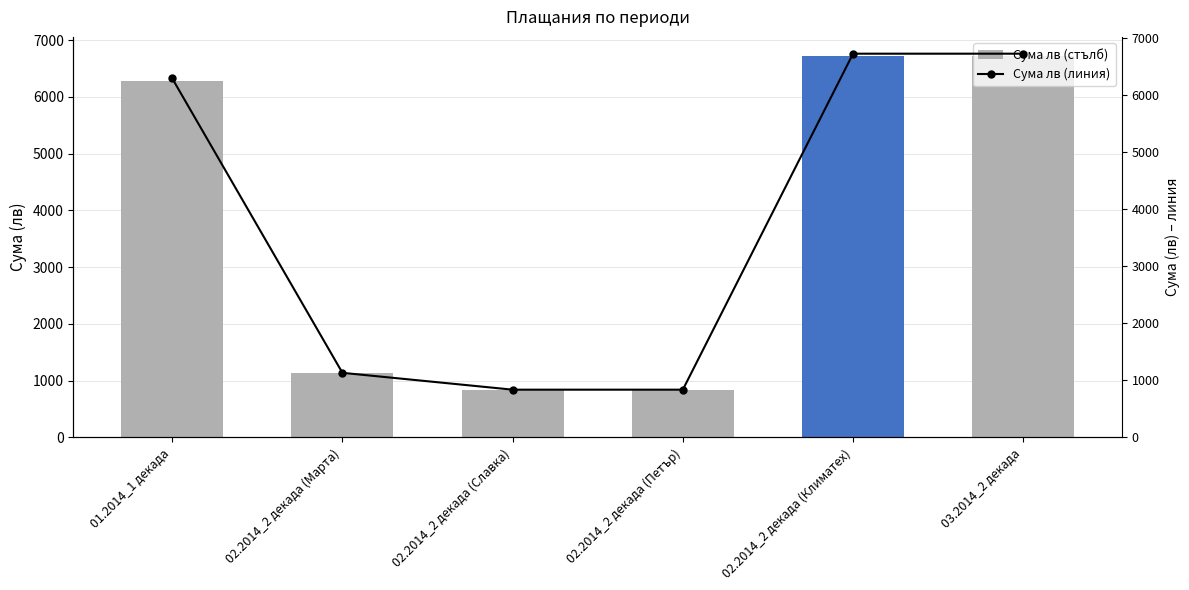

Does the chart contain any negative values?

No